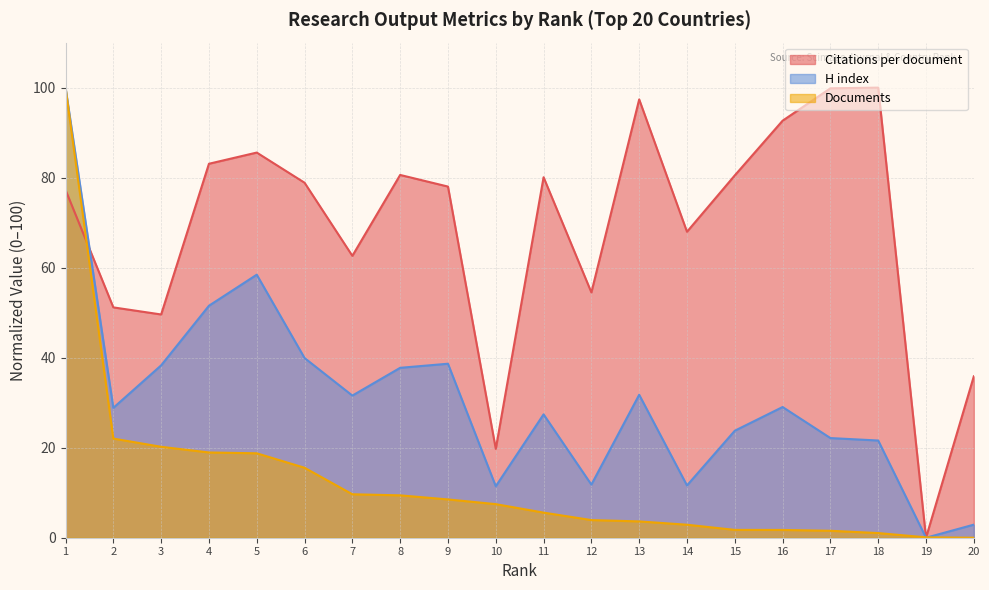

Between which two adjacent categories do Citations per document and H index first intersect?

1 and 2